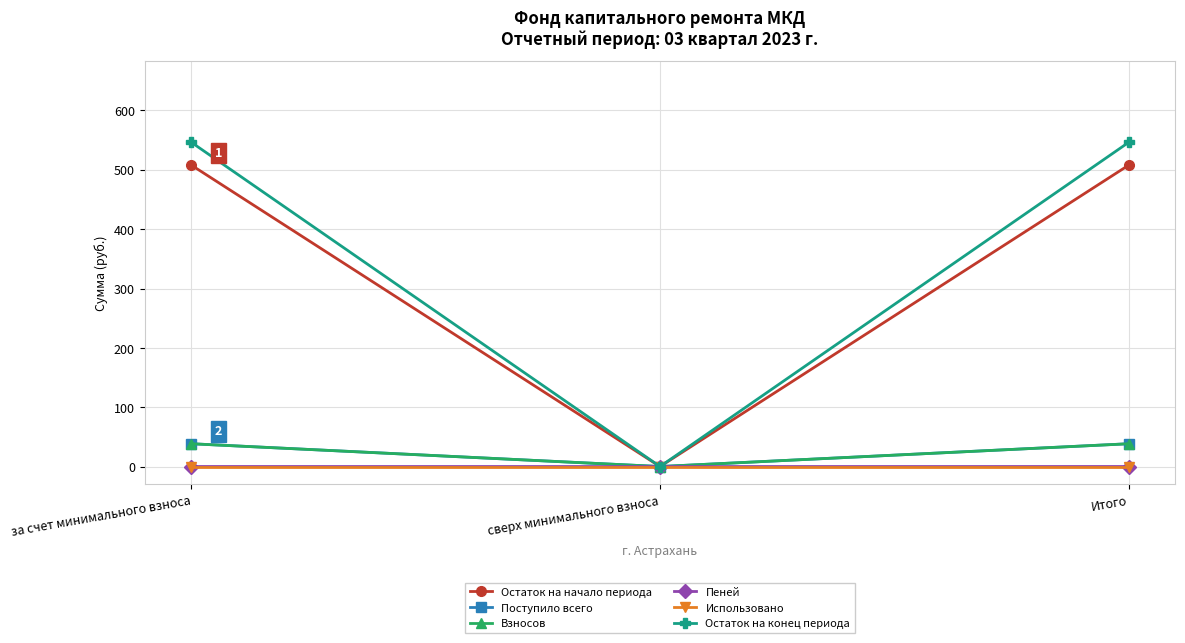

How many data points does each series have?

3